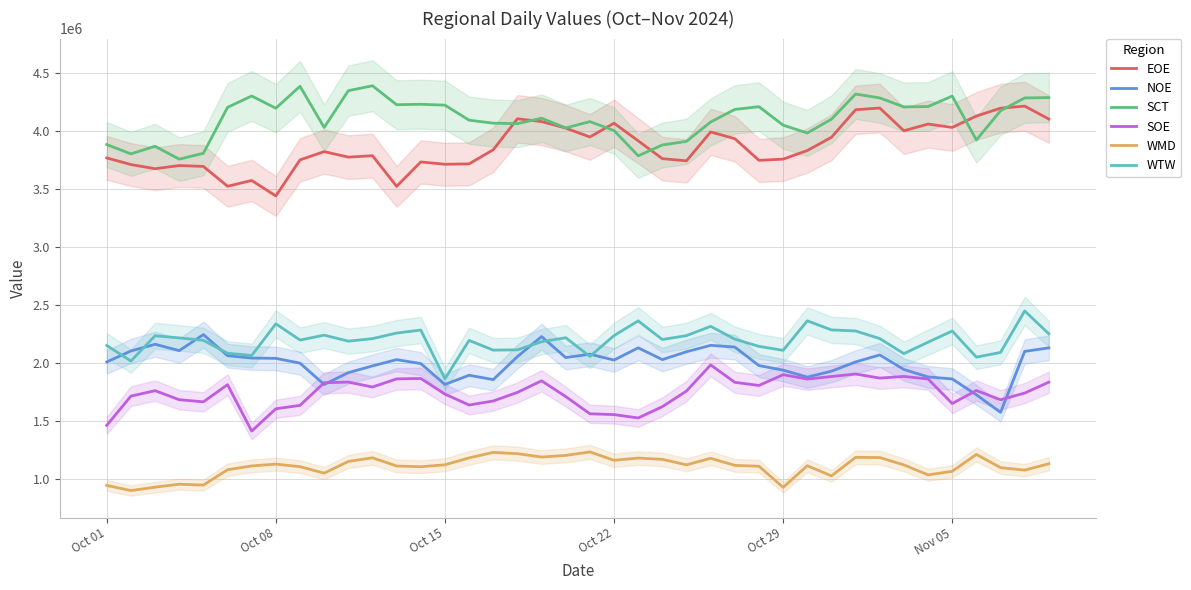

What is the minimum value for EOE?

3440397